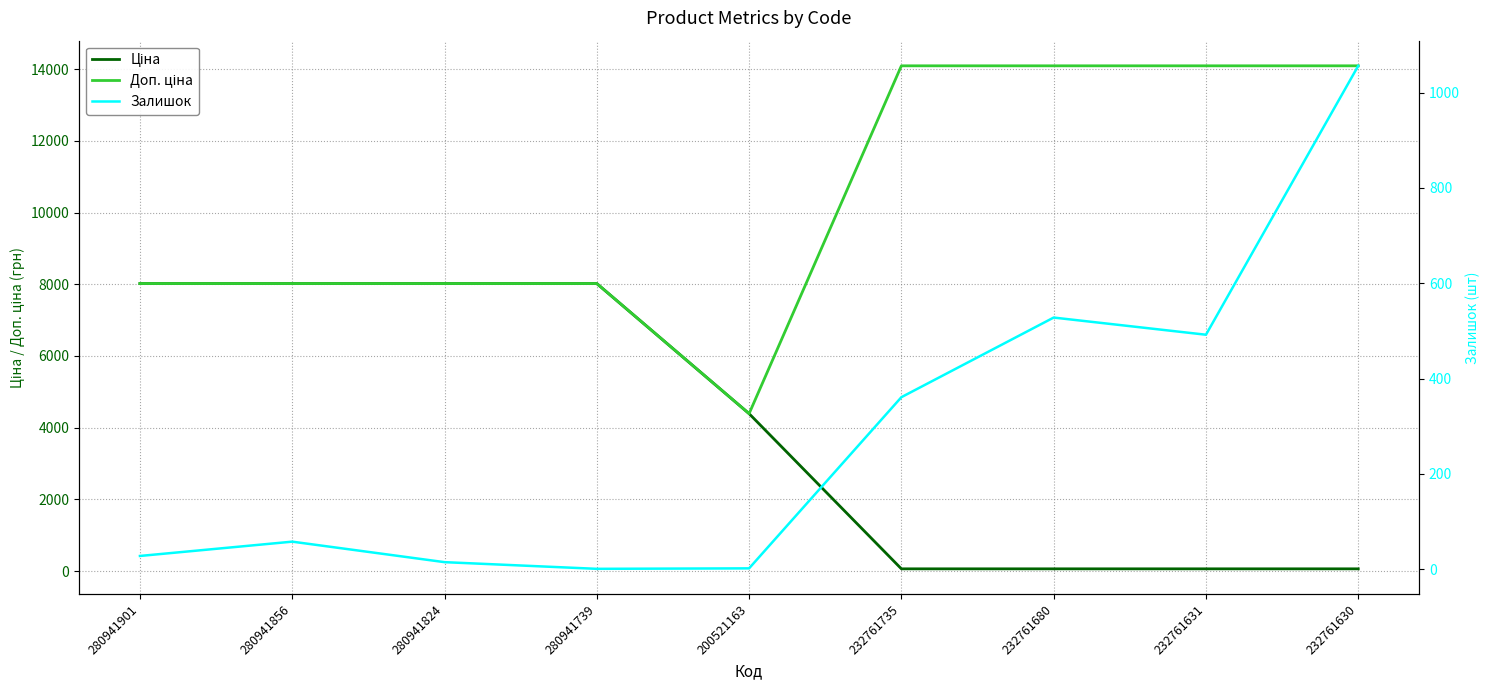

Rank the series by their maximum value, from highest to lowest.

Доп. ціна, Ціна, Залишок